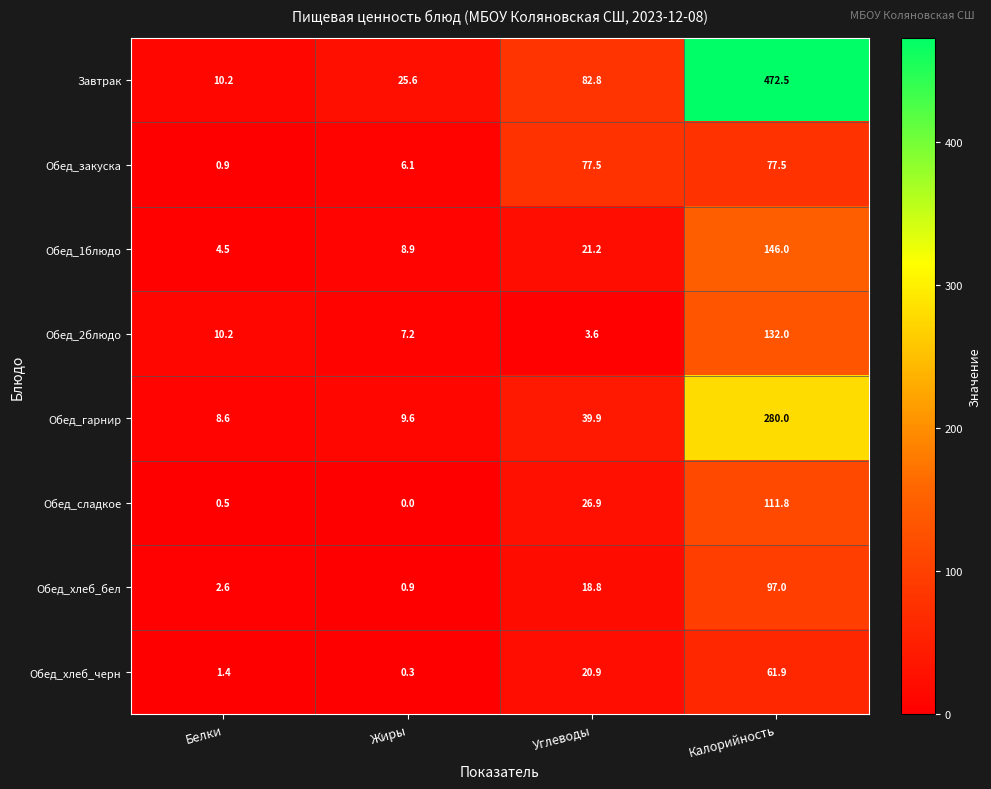

What is the difference between the second highest and minimum values in the Обед_хлеб_черн series?

20.6